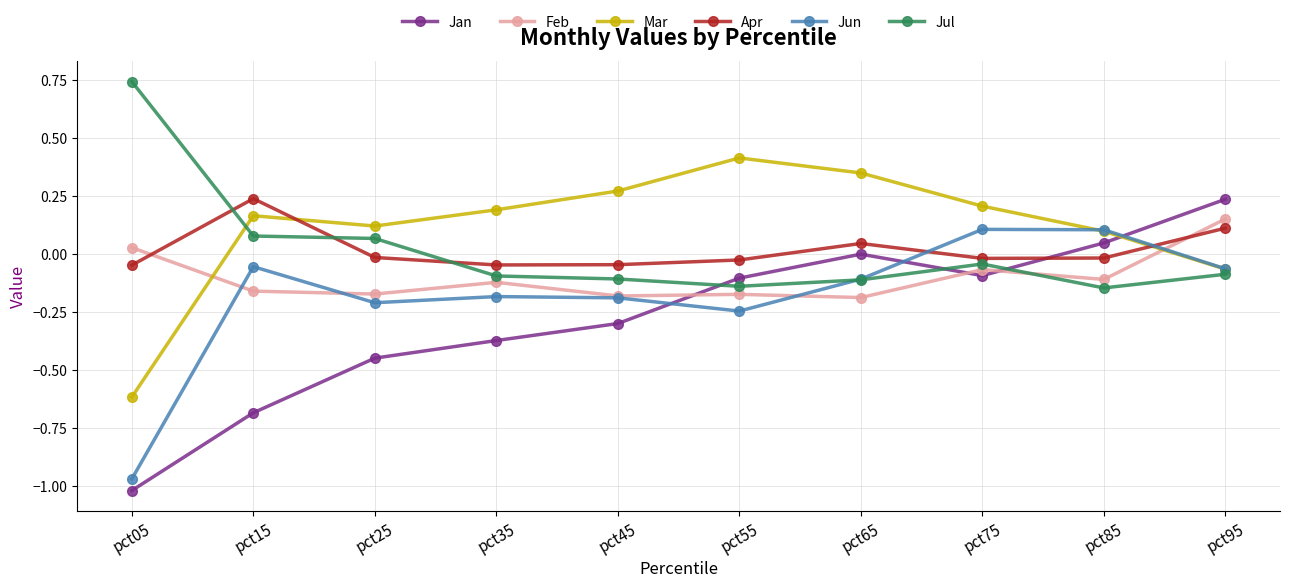

Which series has the widest spread of values?

Jan